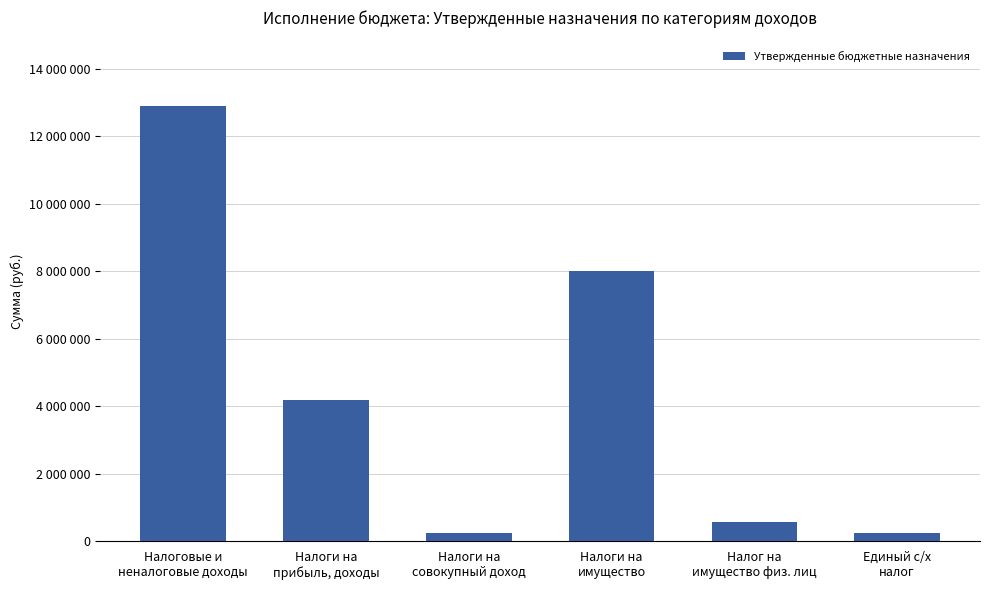

Does the chart contain any negative values?

No